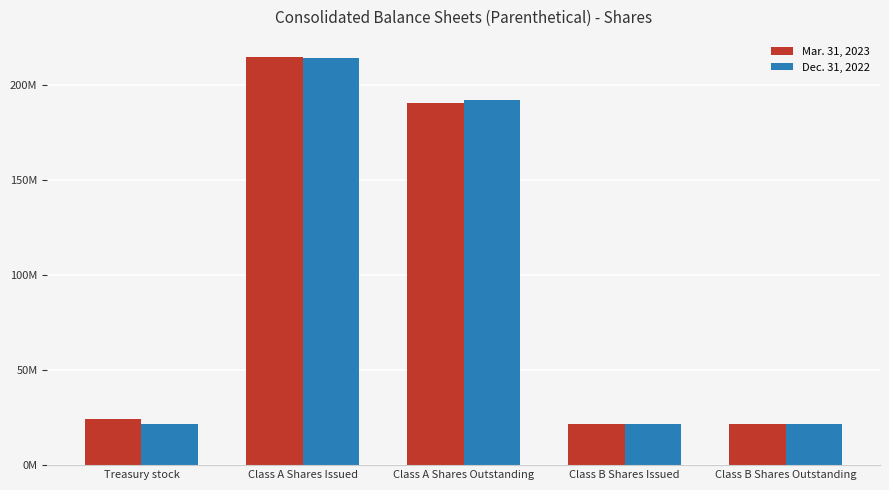

What are all the series names shown in the legend?

Mar. 31, 2023, Dec. 31, 2022